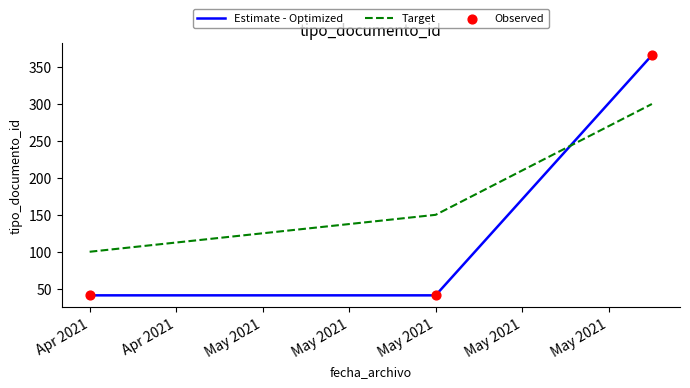

What is the maximum value shown in the chart?

366